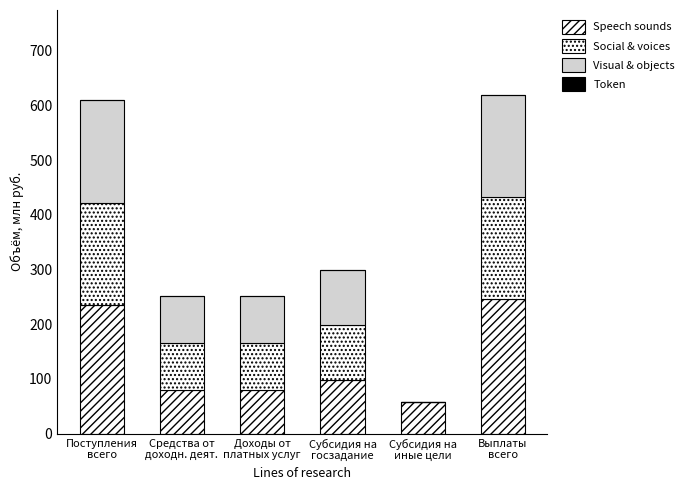

Between Поступления
всего and Субсидия на
иные цели, which is larger?

Поступления
всего